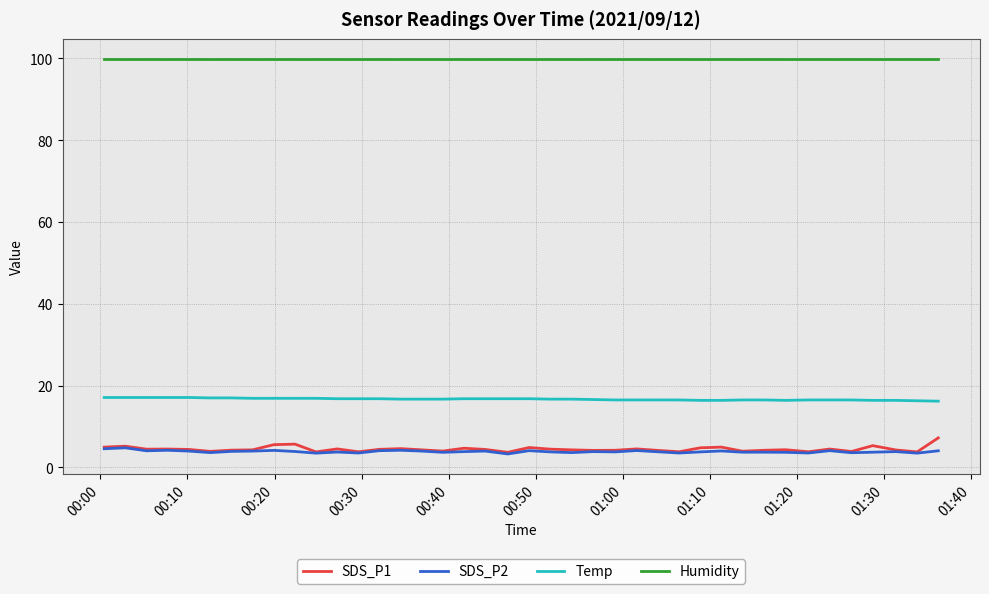

Which series has the widest spread of values?

SDS_P1